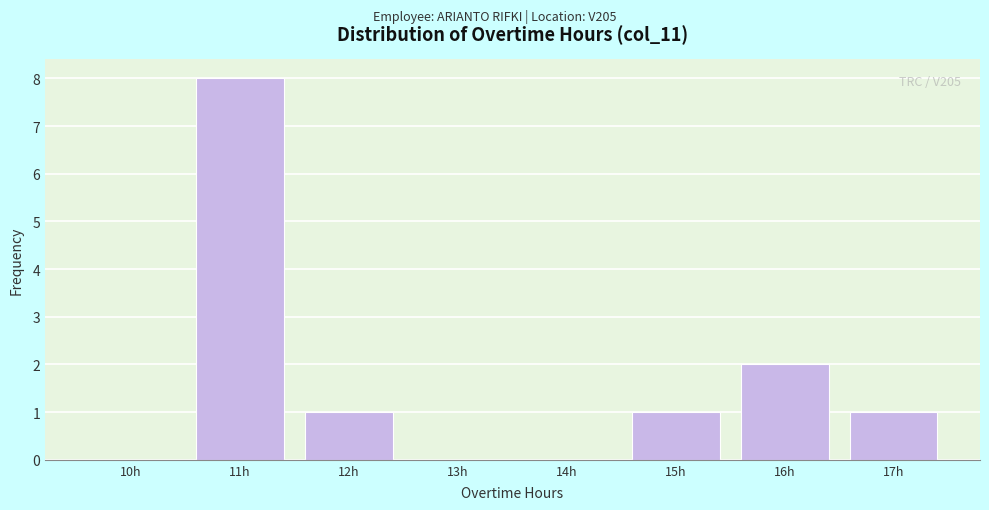

Reading left to right, extract all data points from this chart.

10h=0	11h=8	12h=1	13h=0	14h=0	15h=1	16h=2	17h=1